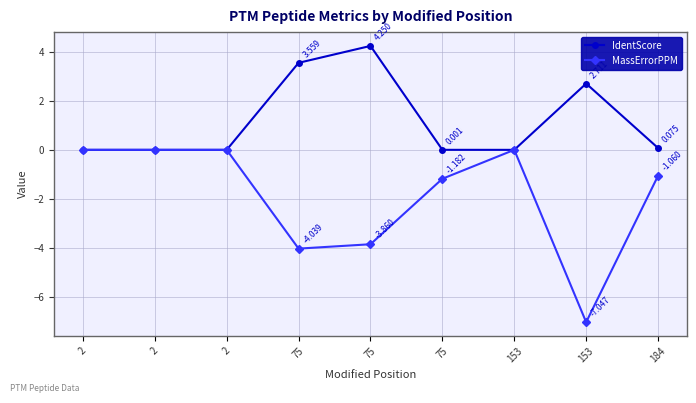

Which series has the largest total across all categories?

IdentScore